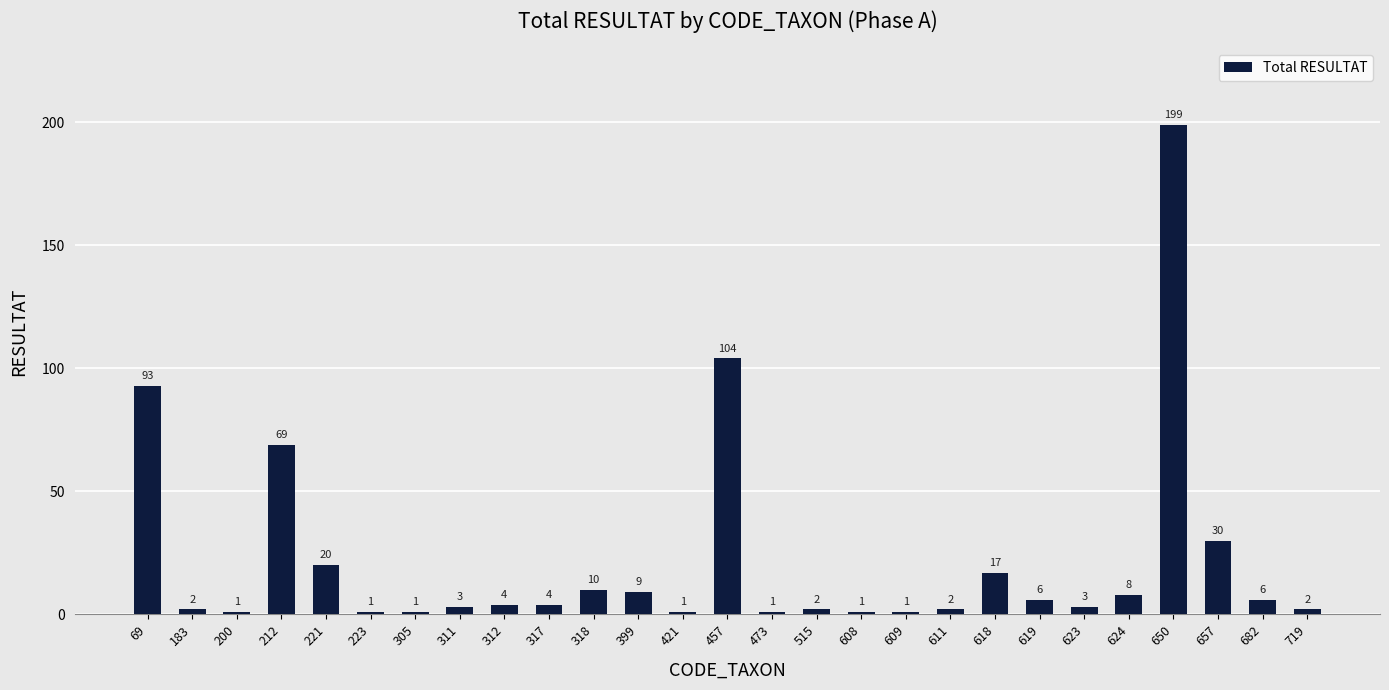

What is the difference between the maximum and minimum values?

198